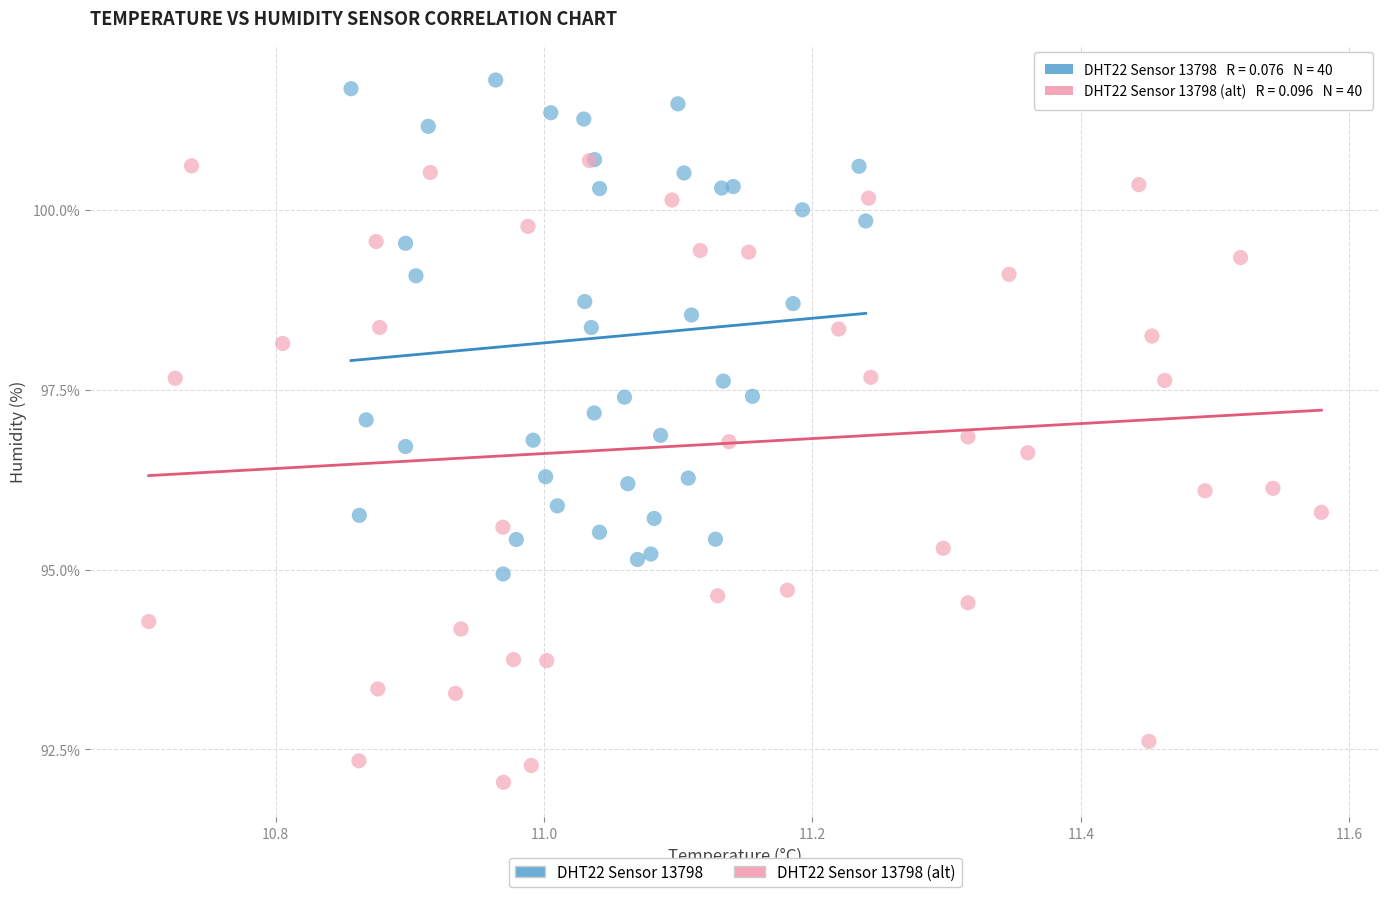

Which series reaches the minimum Y coordinate?

DHT22 Sensor 13798 (alt)